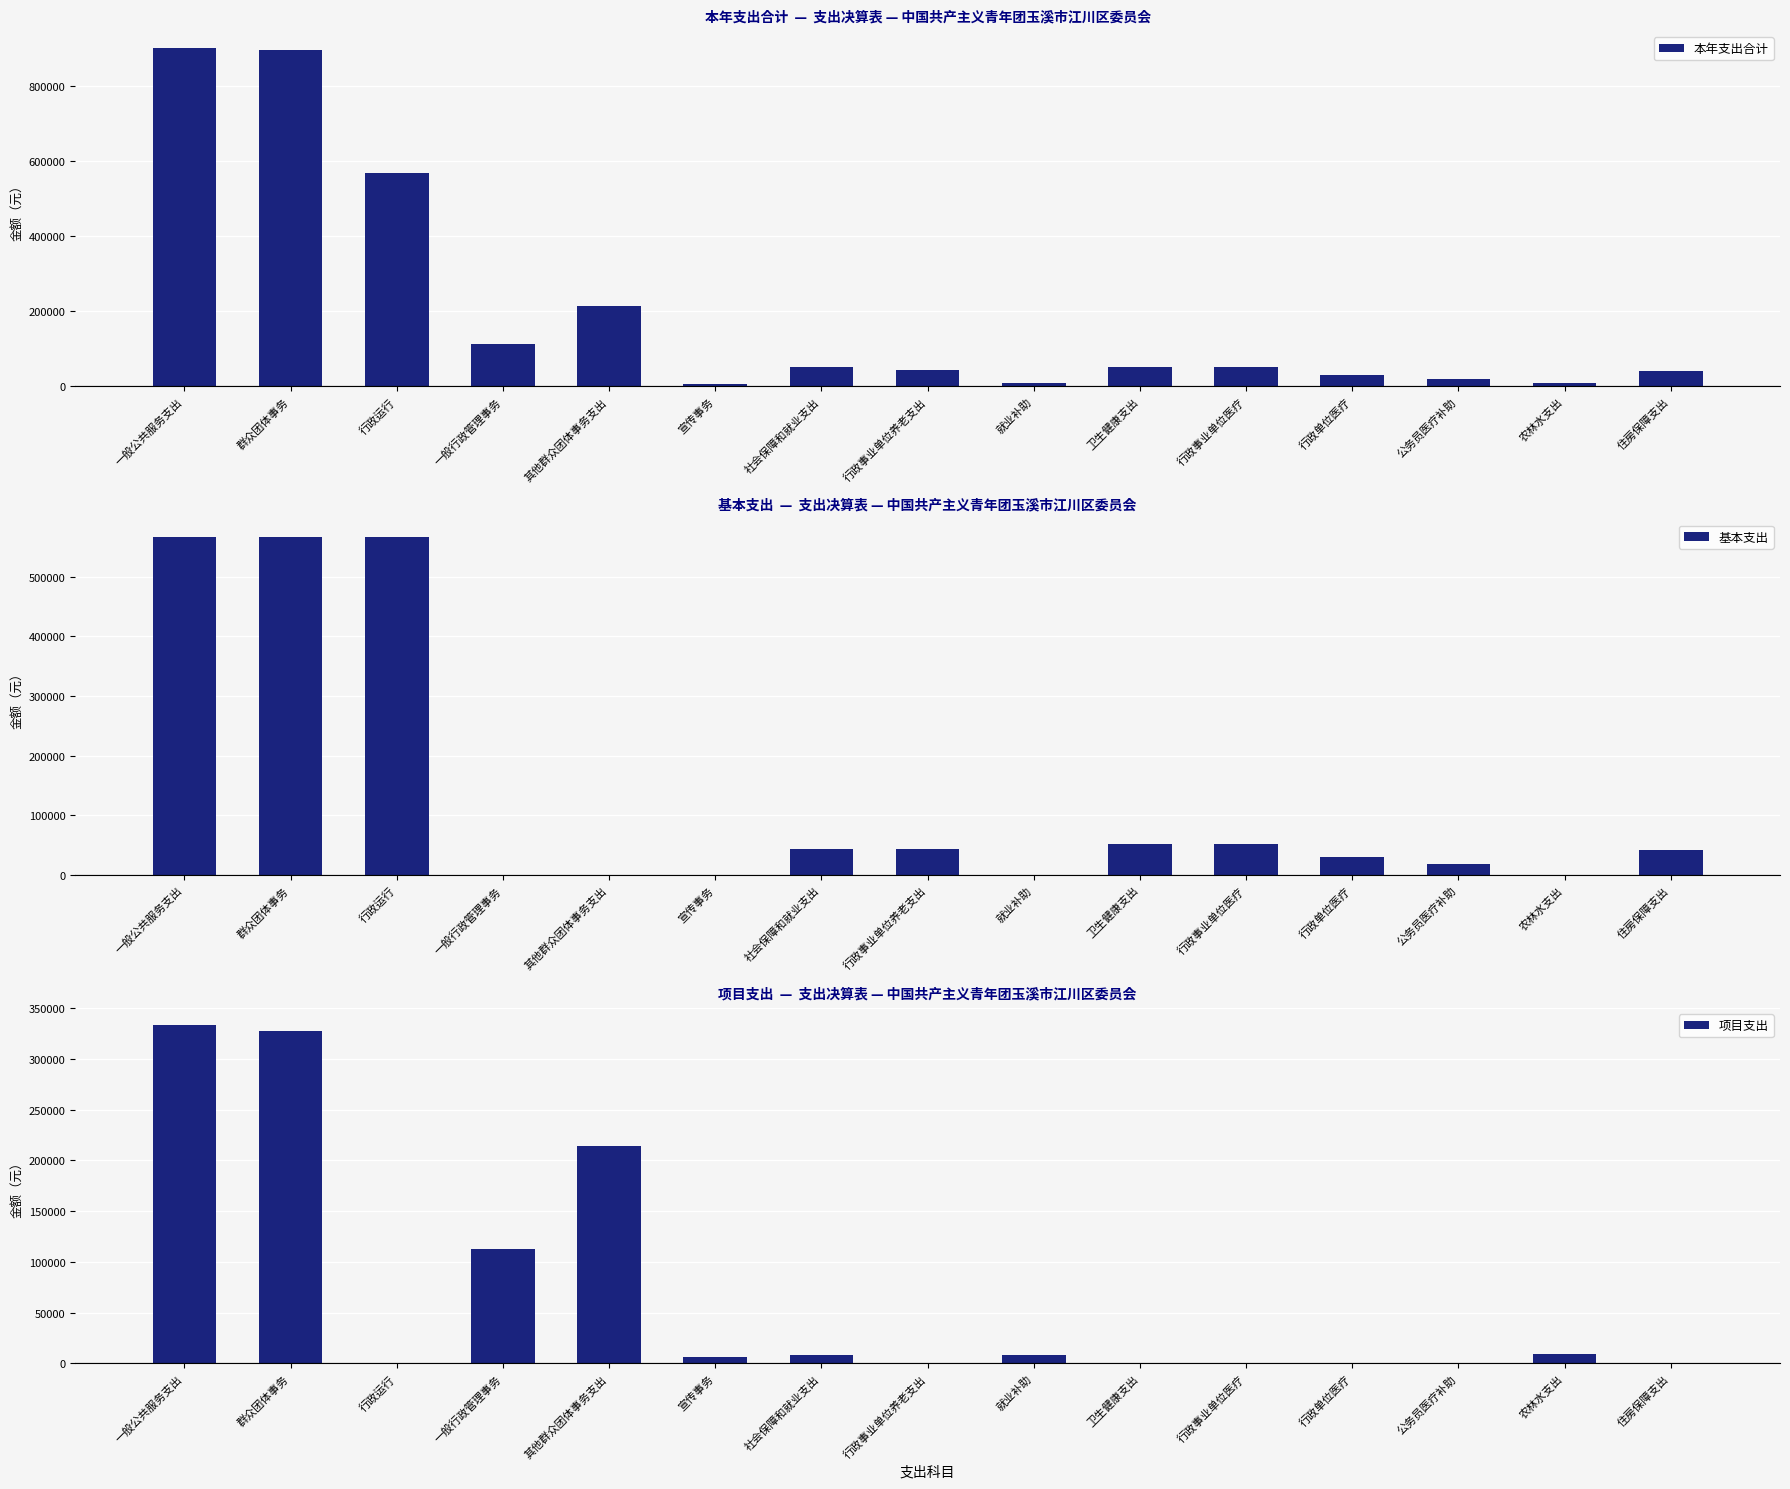

What is the label of the 12th bar from the right?

一般行政管理事务